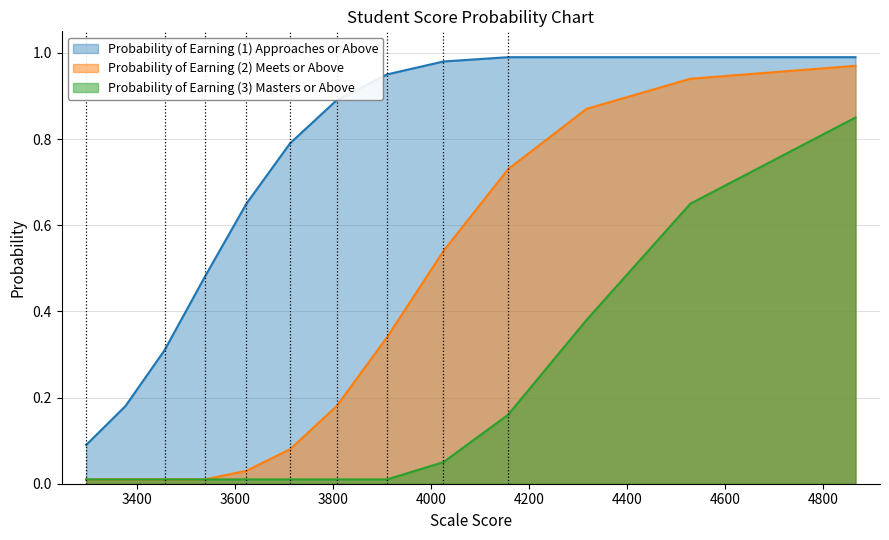

How many lines are shown in the chart?

3